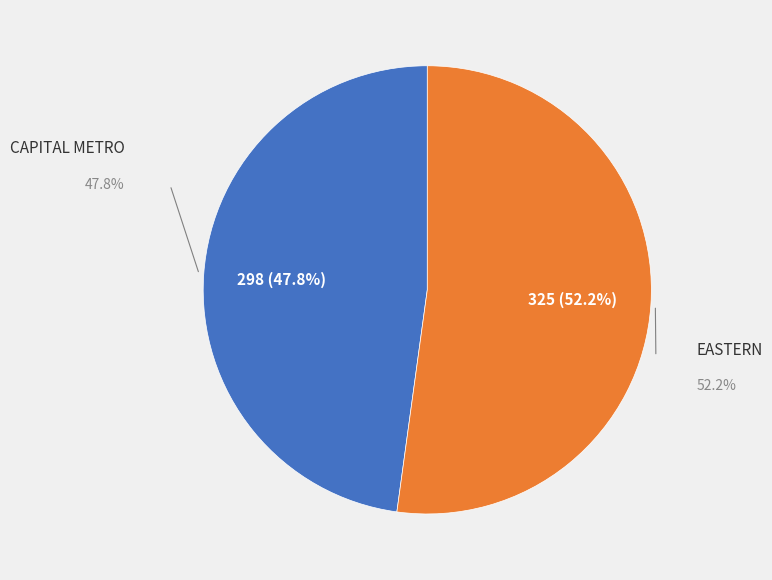

What percentage is the EASTERN slice, to the nearest percent?

52%